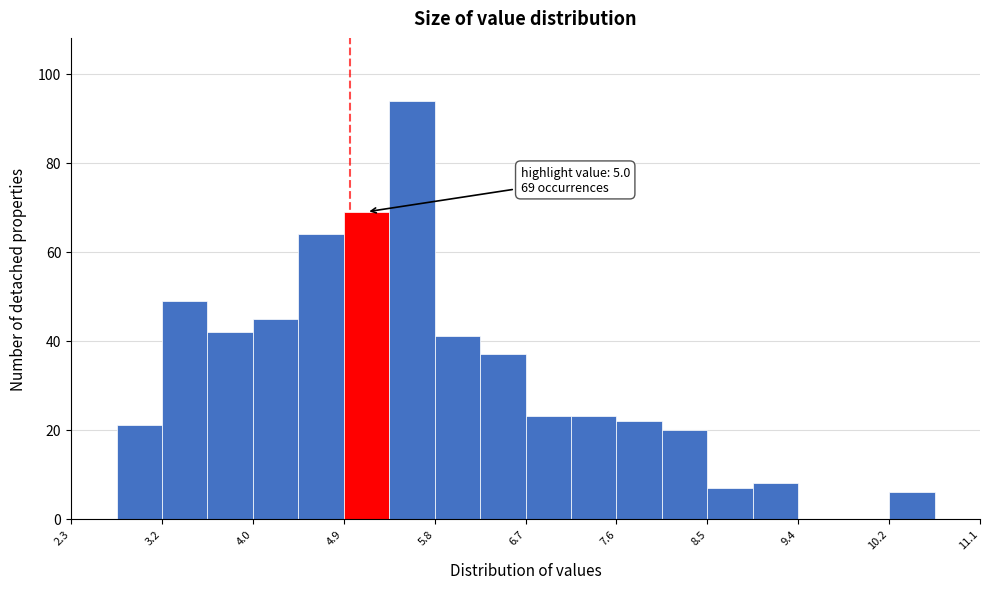

Over which range of the x-axis is the bar tallest?

5.4 to 5.8